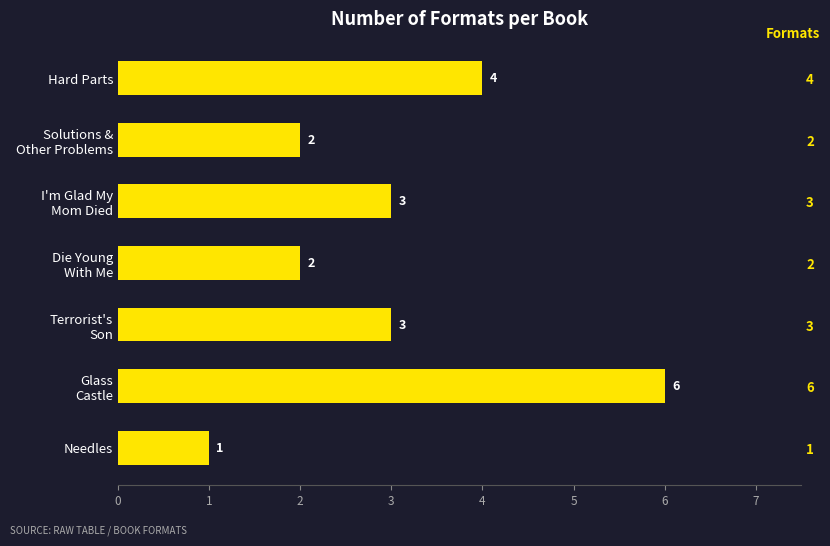

What is the greatest value displayed?

6